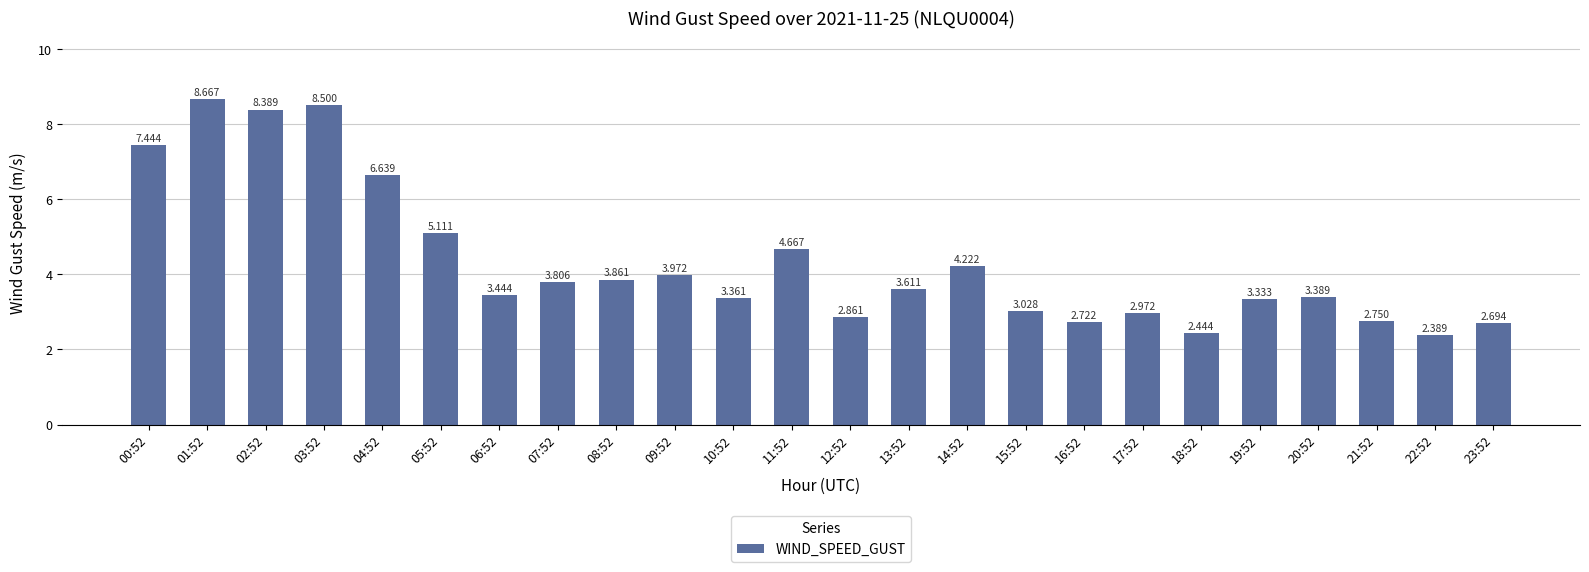

At which category does the chart reach its minimum across all series?

22:52